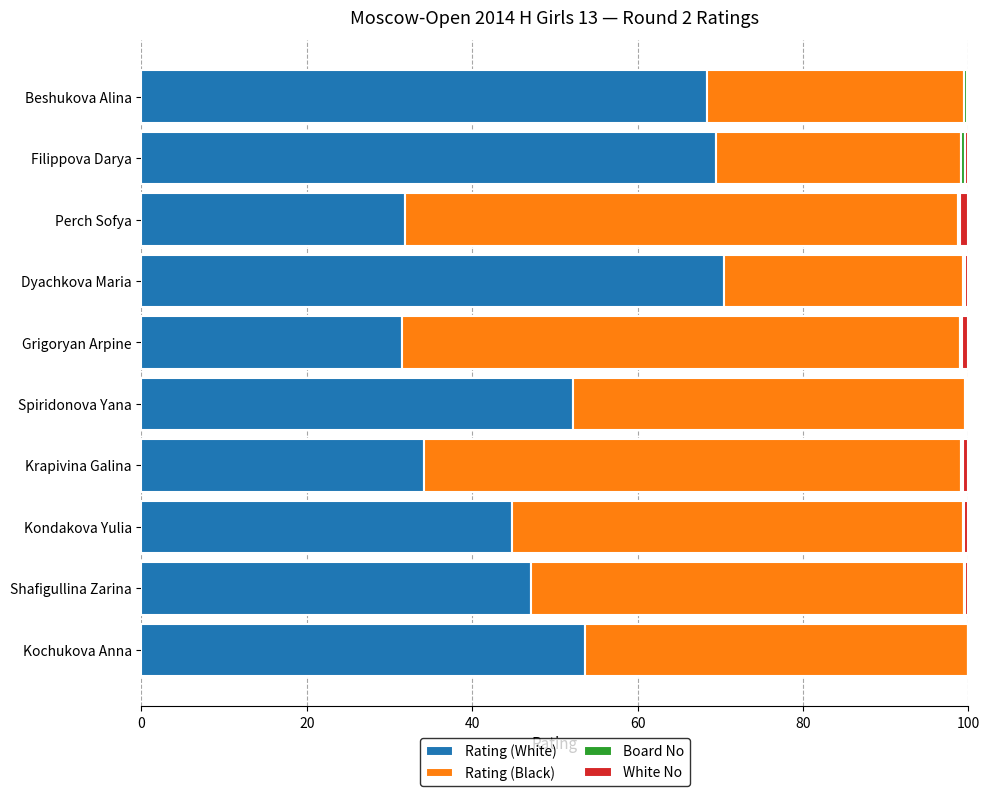

Where is Rating (White) nearest to the value 51?

Spiridonova Yana